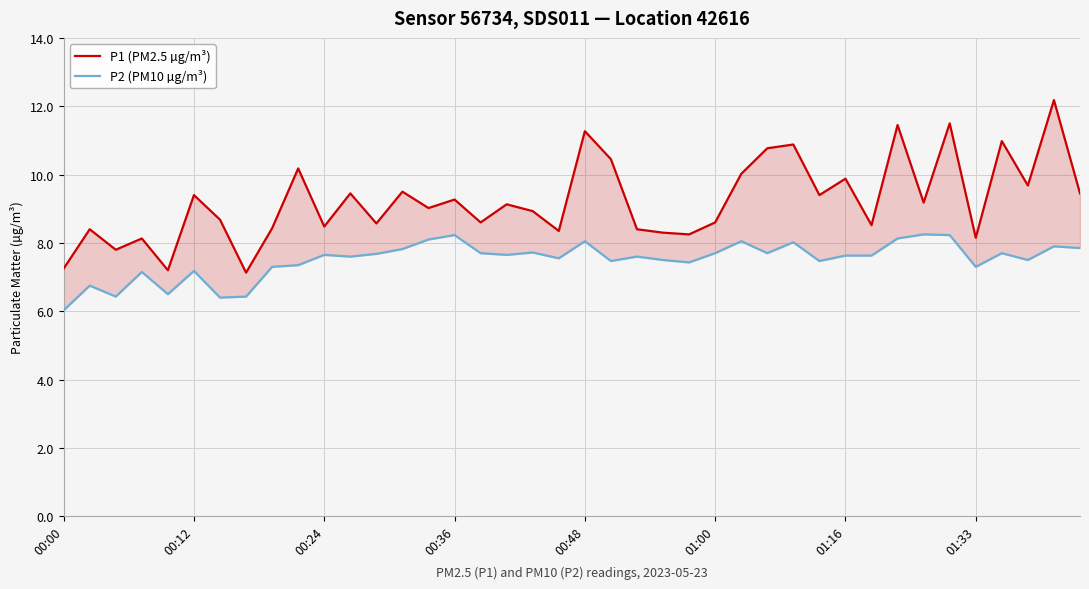

How many series are shown in this chart?

2